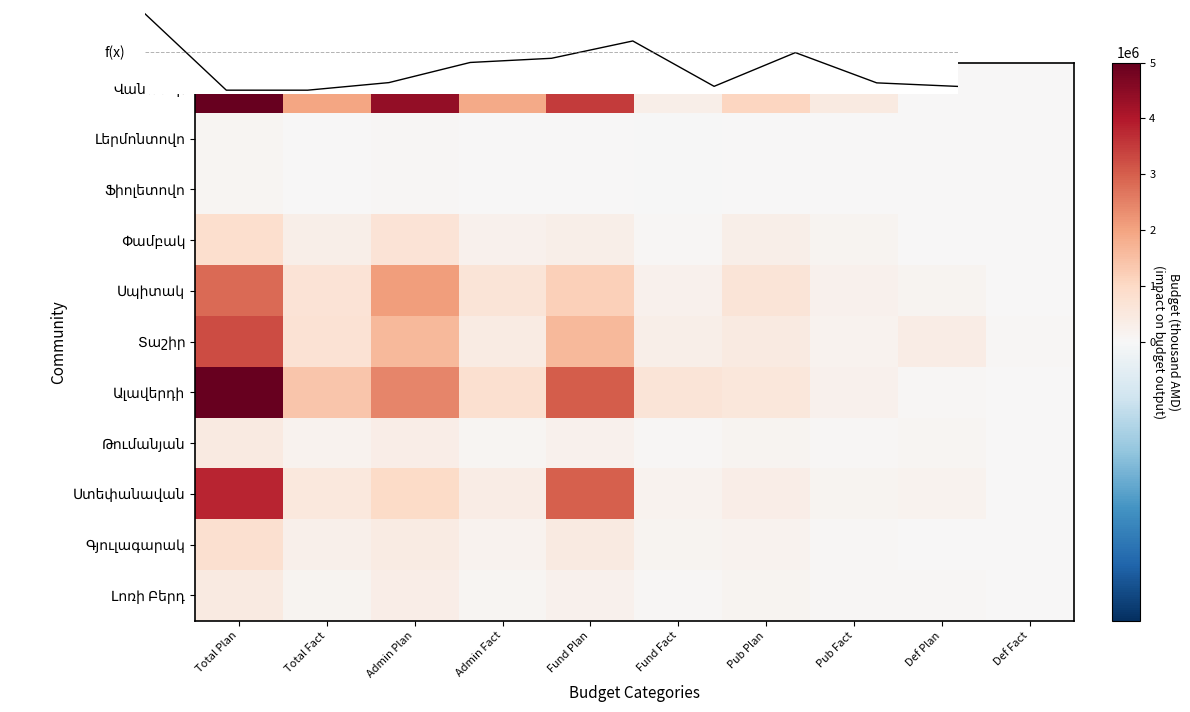

At which label does Գյուլագարակ first exceed 175077?

Total Plan